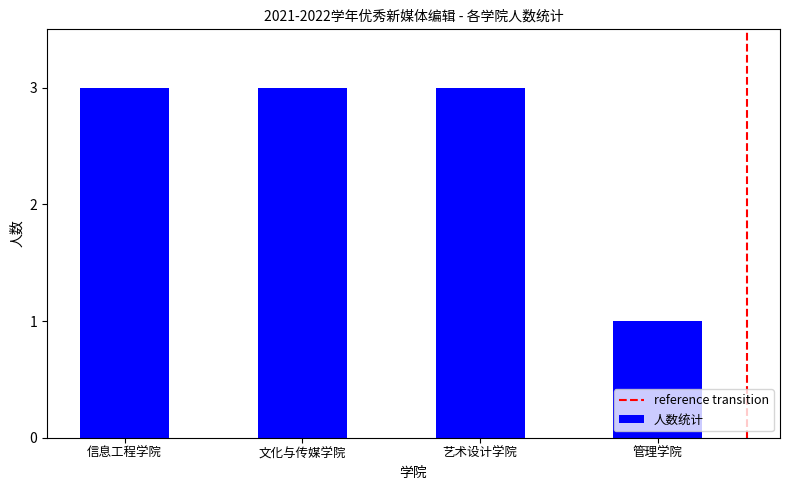

How many series are shown in this chart?

1